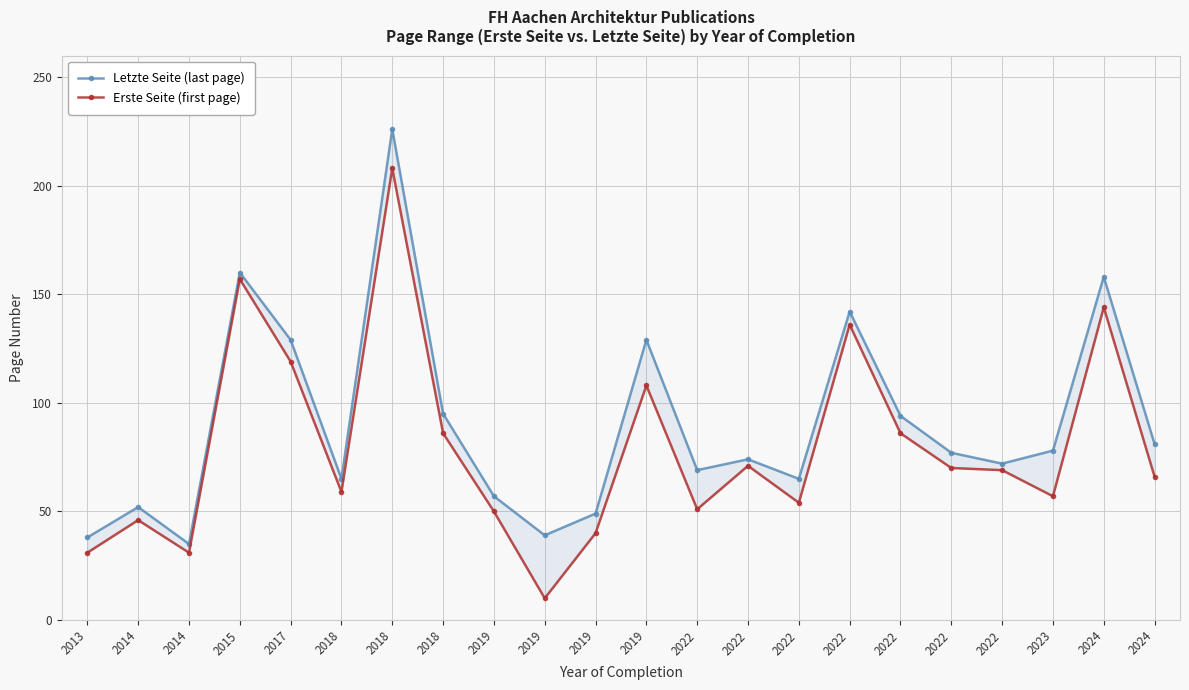

Read the Erste Seite (first page) value at 2022.

86